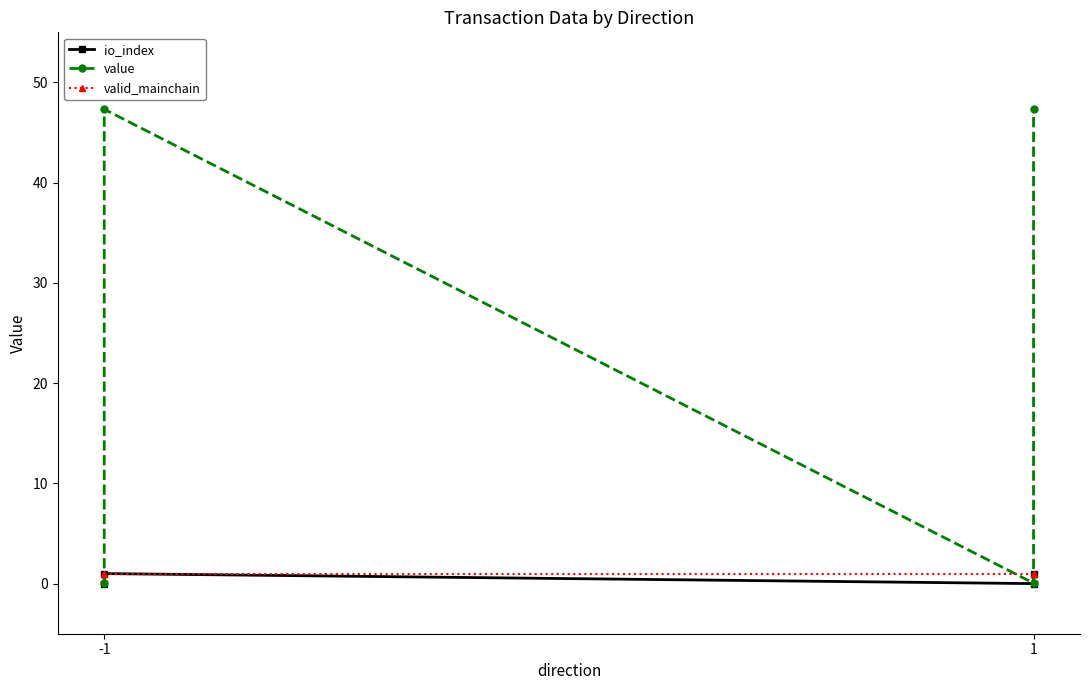

True or false: valid_mainchain has more than 2 points higher than both neighbors.

False